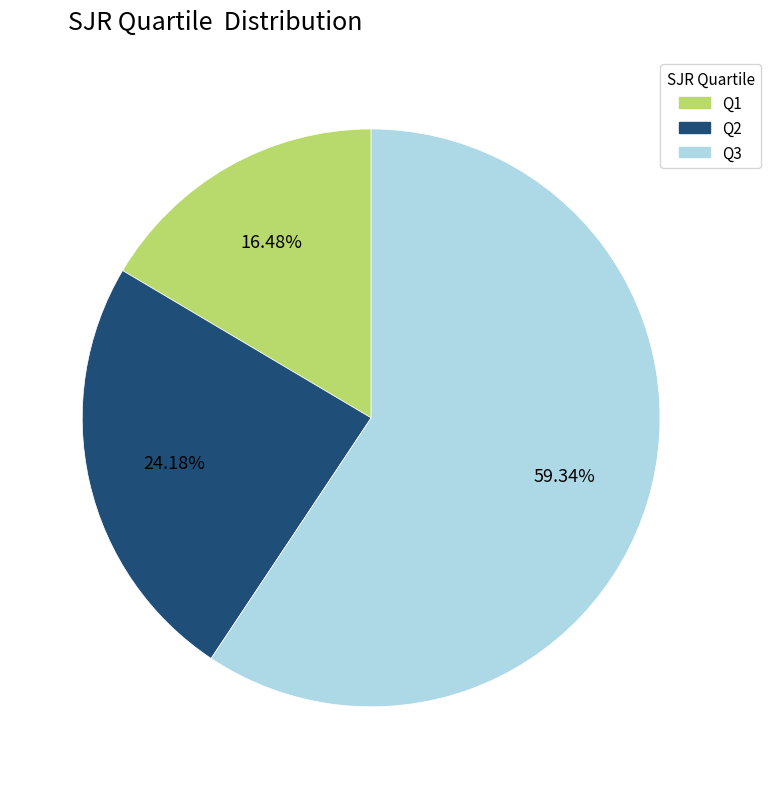

To the nearest percent, what is the average slice percentage?

33%